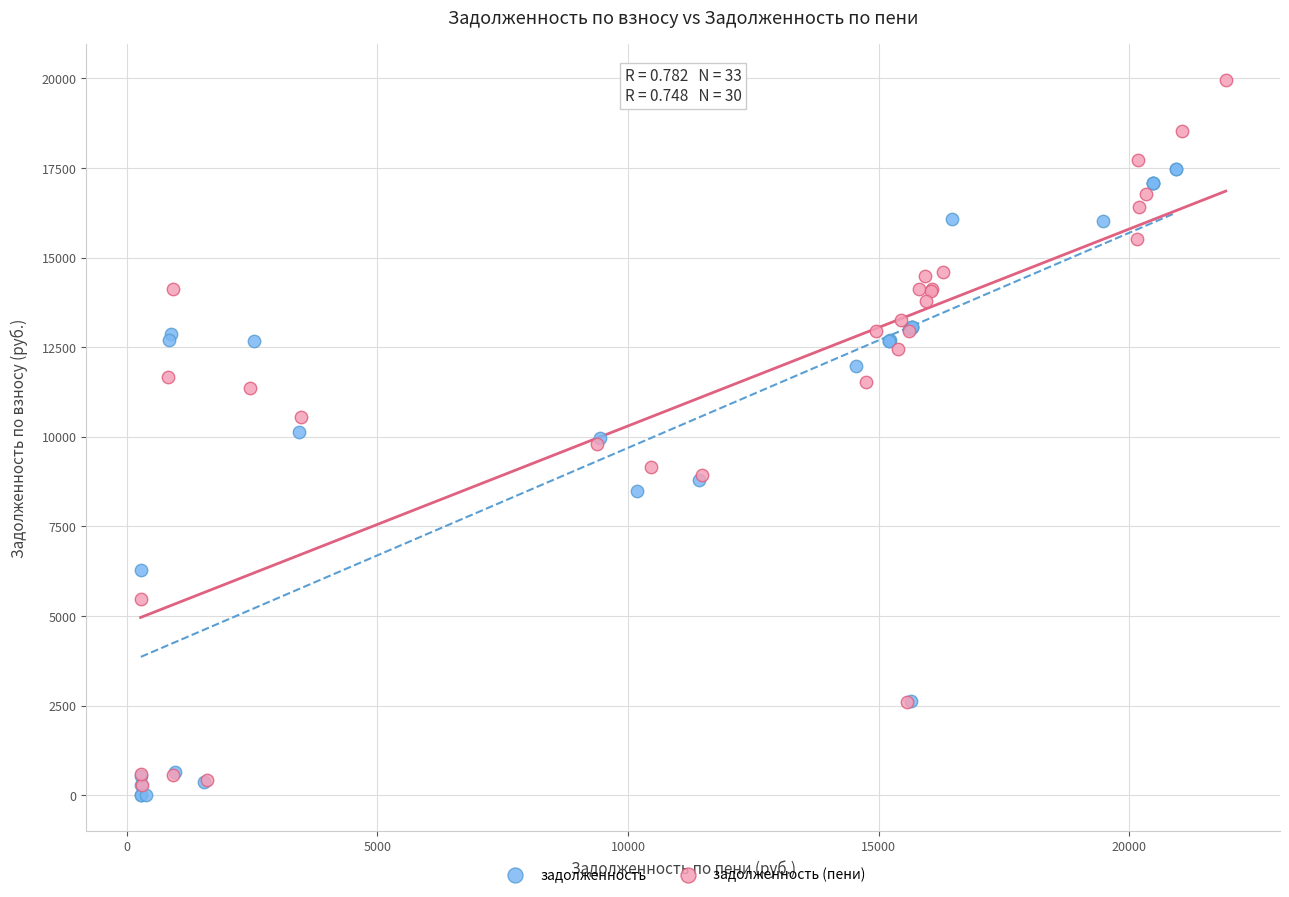

Which series has the largest Y range (max minus min)?

задолженность (пени)